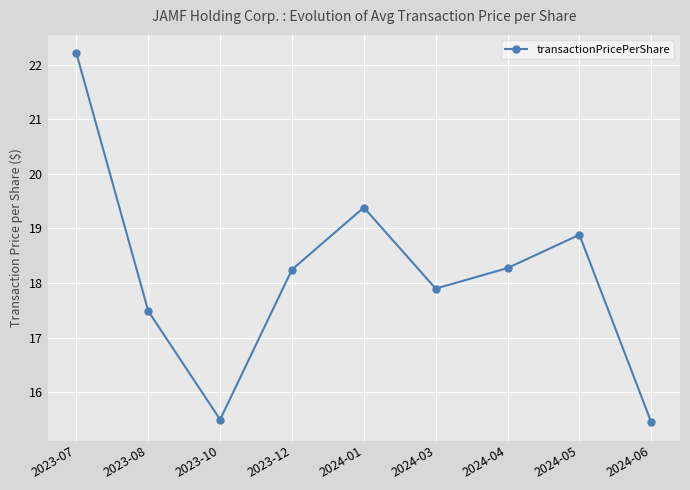

True or false: the data shows 22.2 at 2023-07.

True